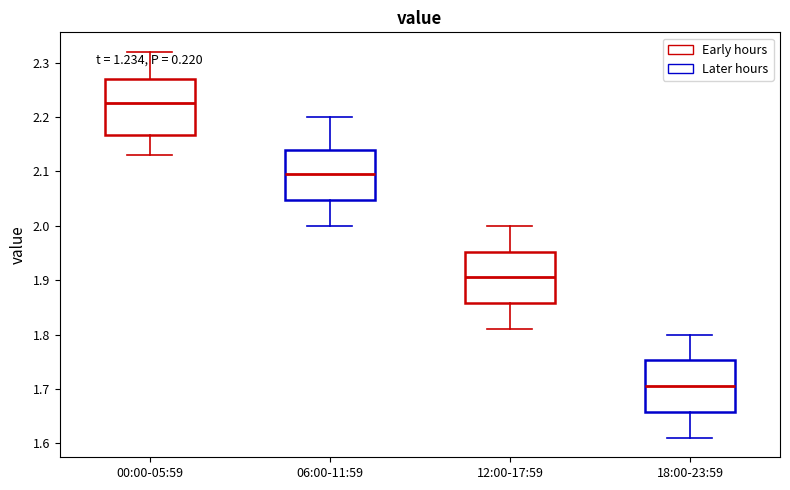

Which box has the highest median line?

00:00-05:59